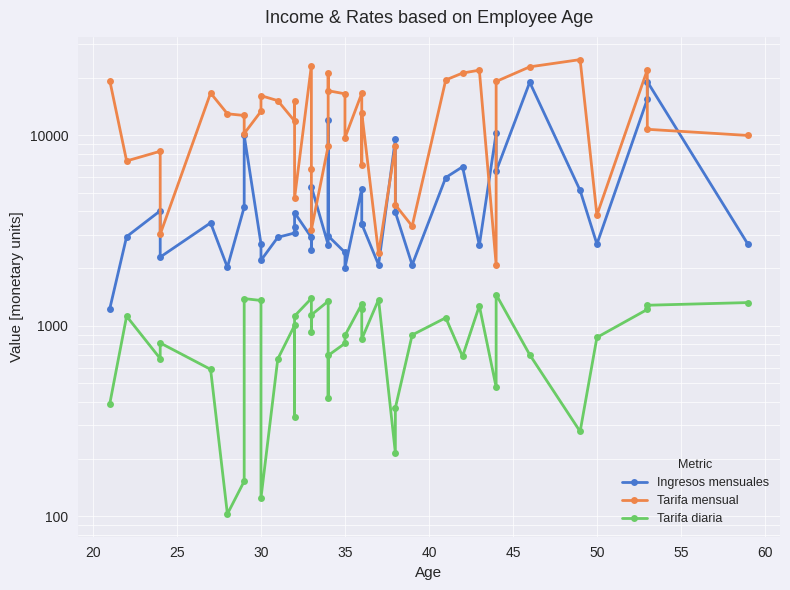

How many lines are shown in the chart?

3